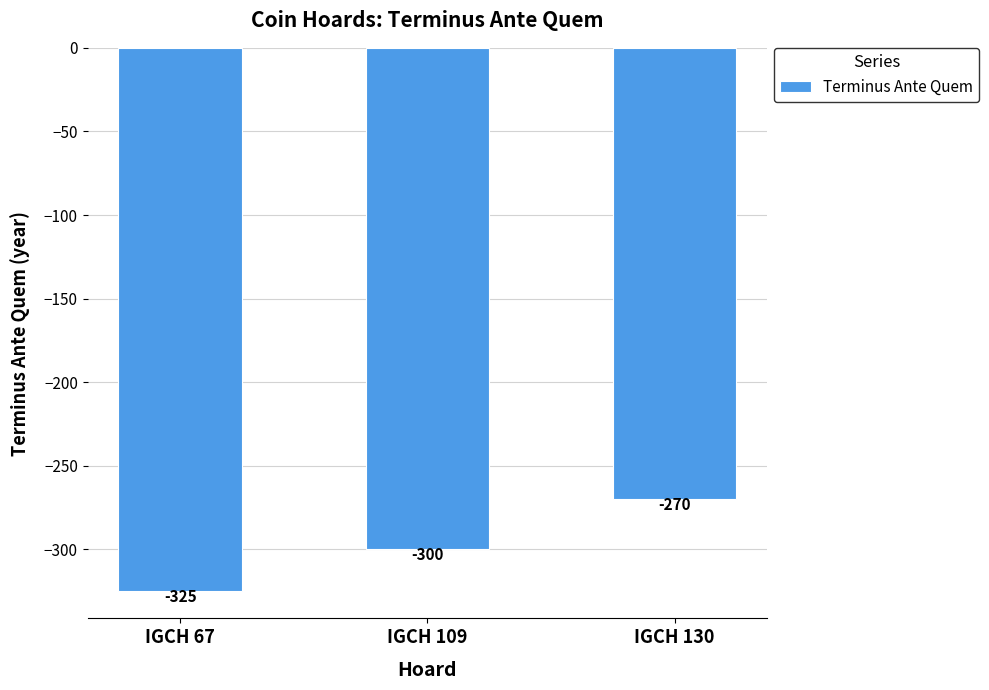

What is the minimum value shown in the chart?

-325